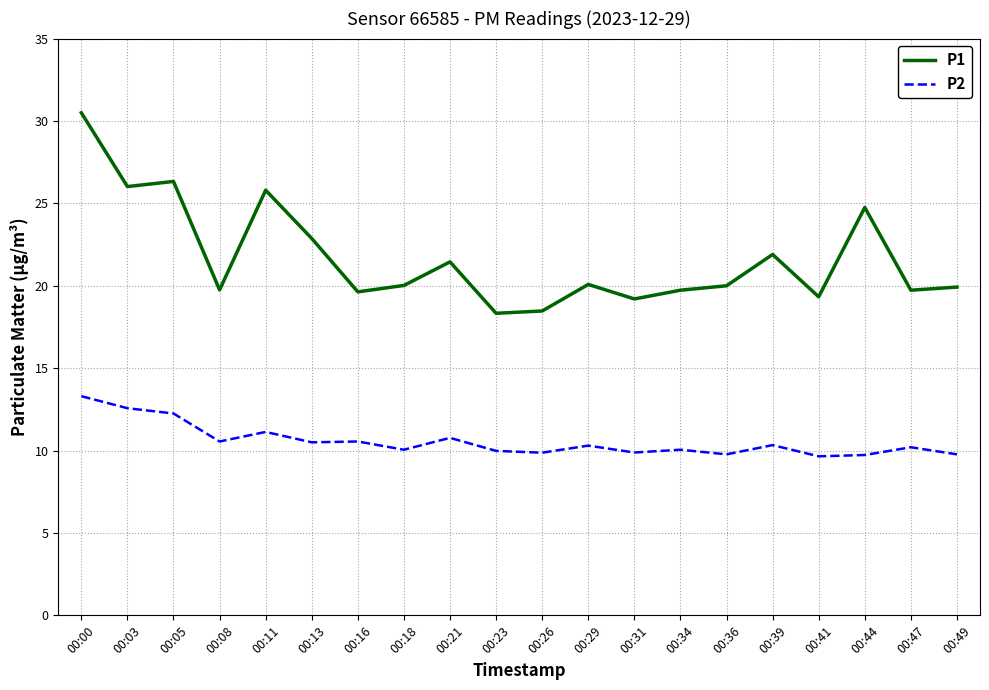

List the series in order of their overall mean, highest first.

P1, P2